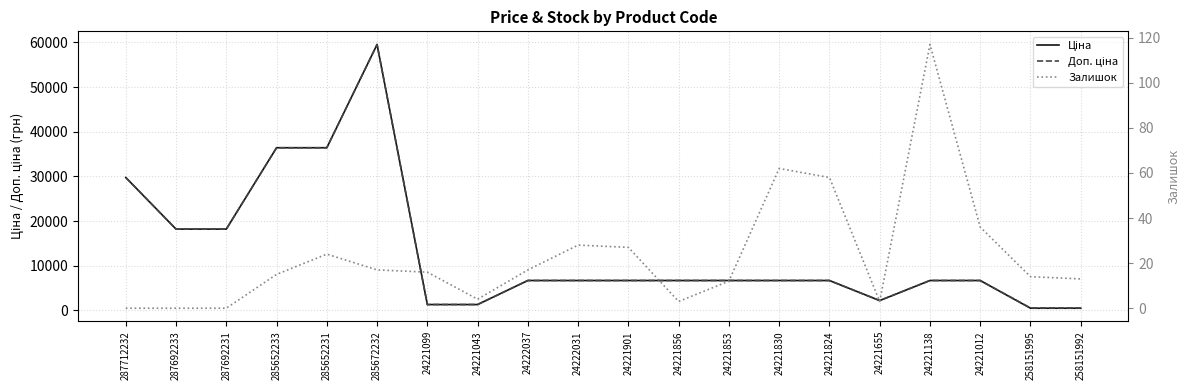

How many lines are shown in the chart?

3